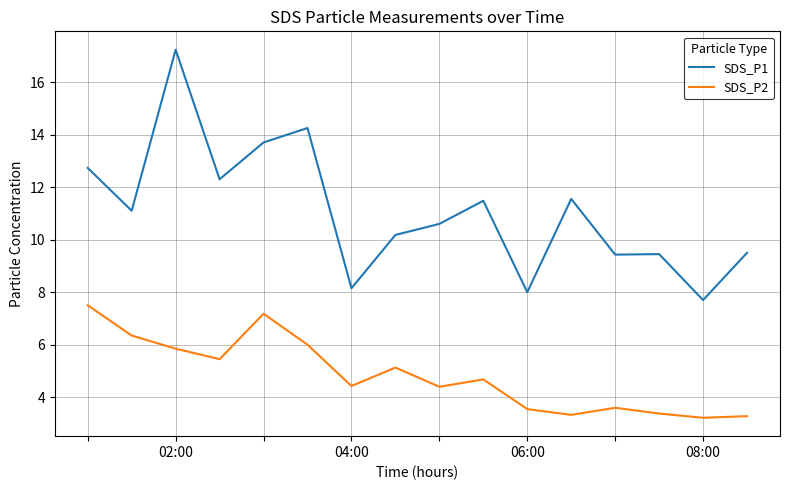

What is the difference between the second highest and second lowest values in the SDS_P2 series?

3.9